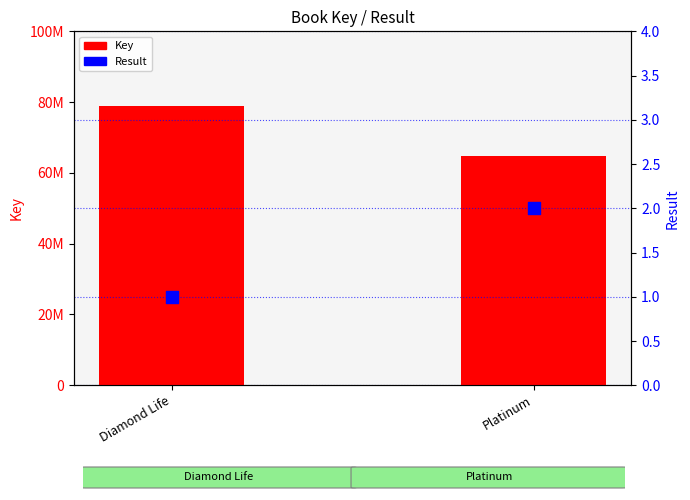

Which series has the largest total across all categories?

Key